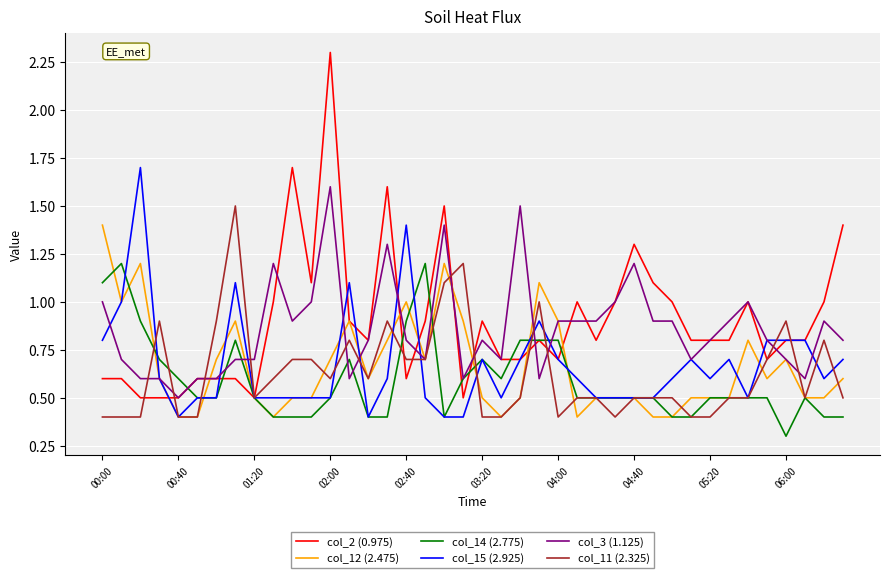

What is the greatest value displayed?

2.3